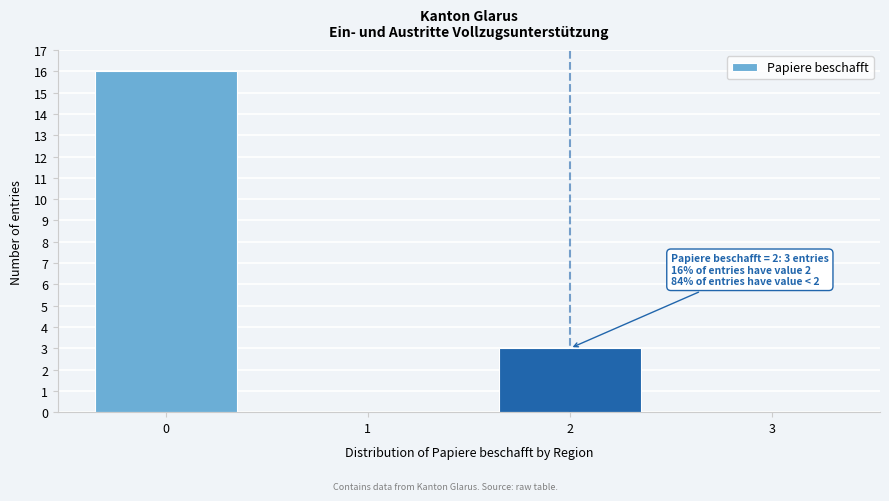

Reading left to right, transcribe all the data shown in this chart.

0=16	1=0	2=3	3=0